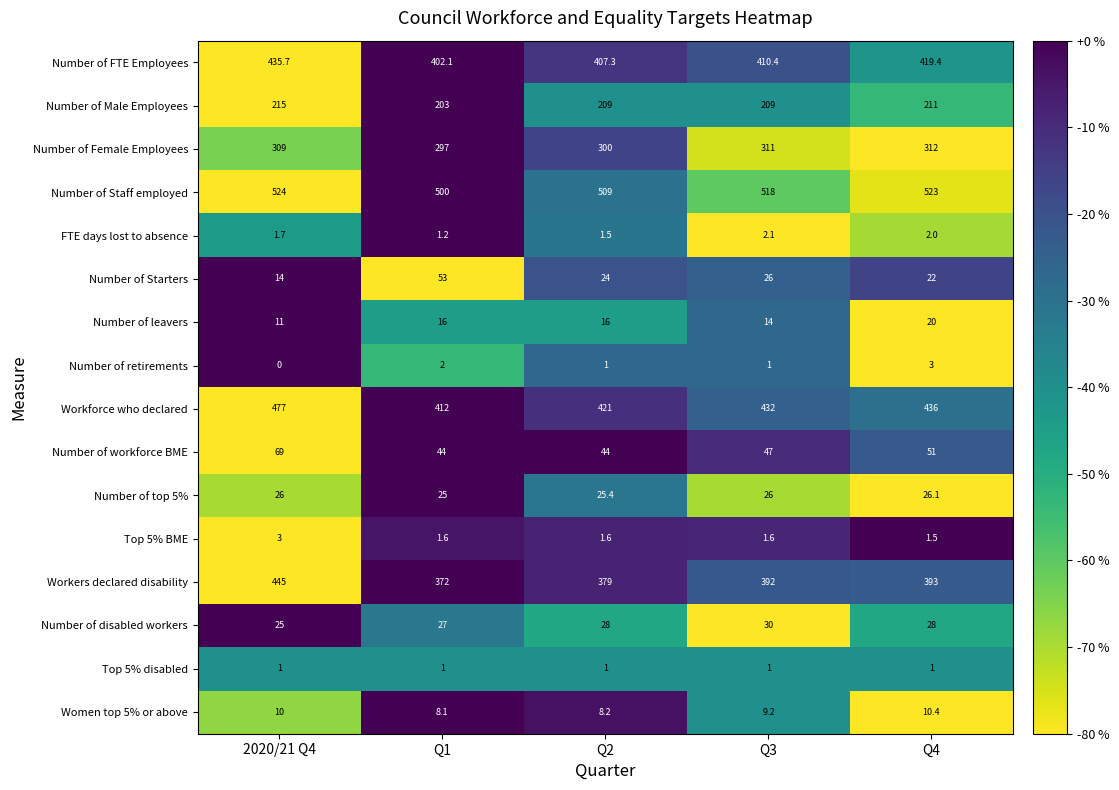

The Number of disabled workers series shows 41.7 at Q2. True or false?

False